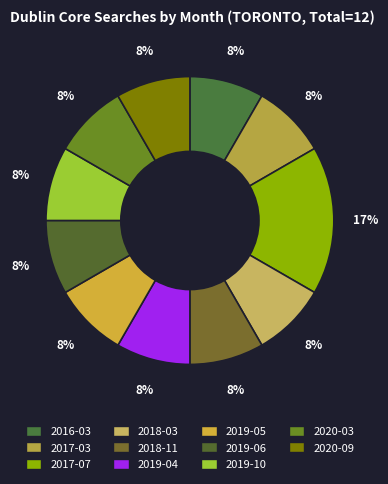

Combined, what portion of the pie is 2019-04 and 2020-03?

16.7%